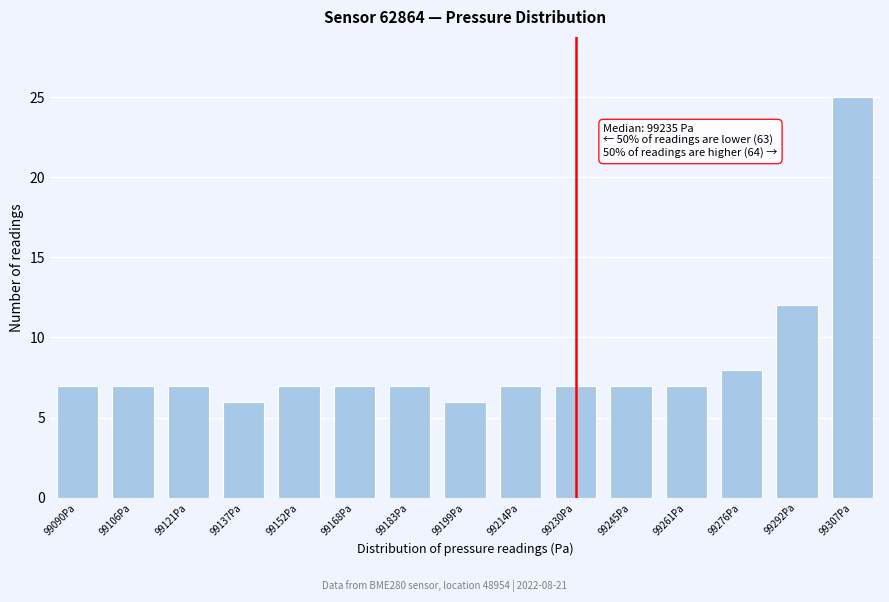

Reading left to right, what are all the values shown in this chart?

7	7	7	6	7	7	7	6	7	7	7	7	8	12	25